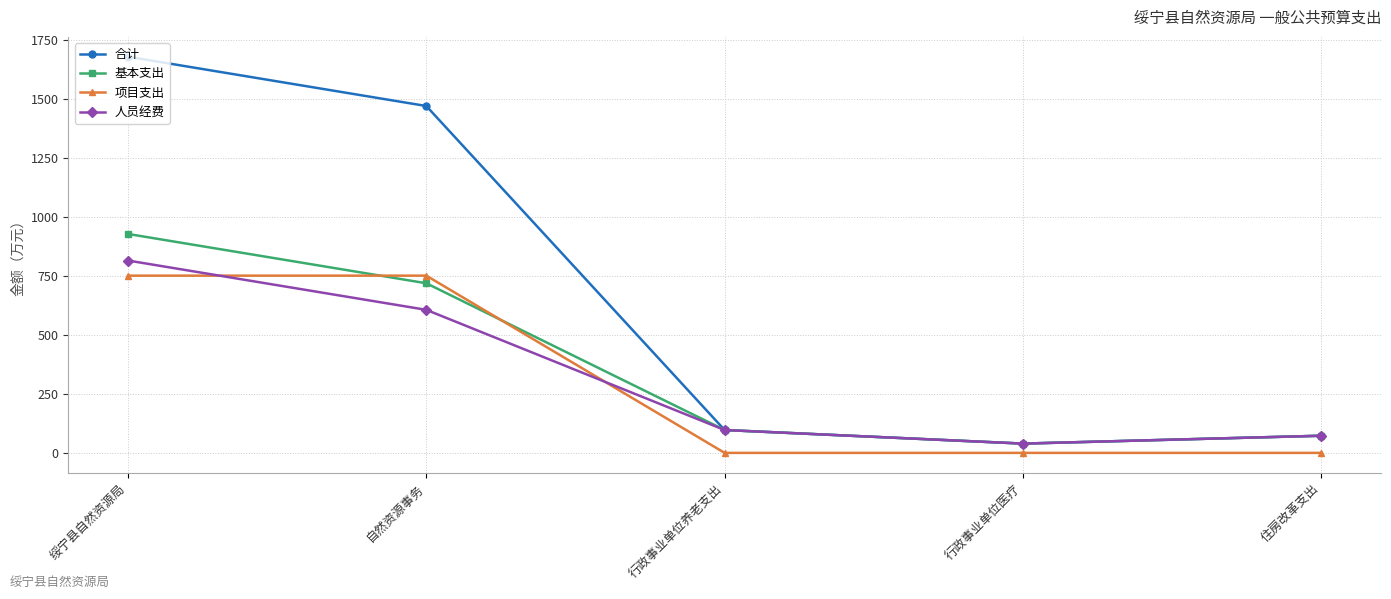

At which category does 人员经费 reach its first local valley?

行政事业单位医疗